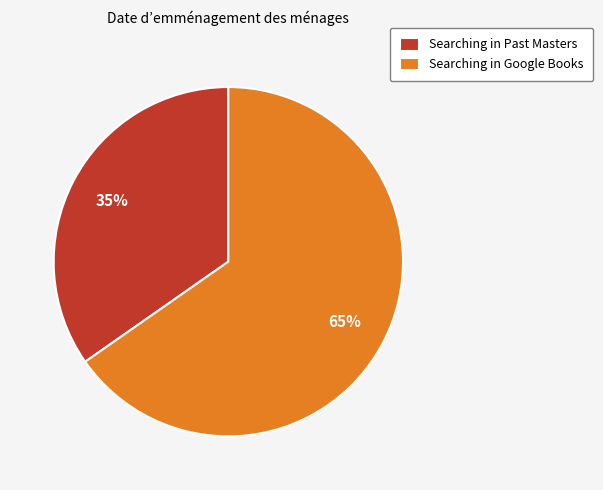

Do Searching in Past Masters and Searching in Google Books together represent more than half of the pie?

Yes